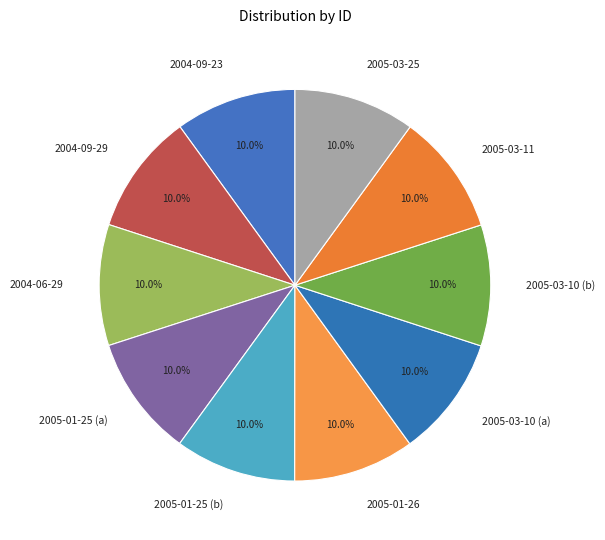

Is it true that 2005-03-25 is 15% of the pie?

False